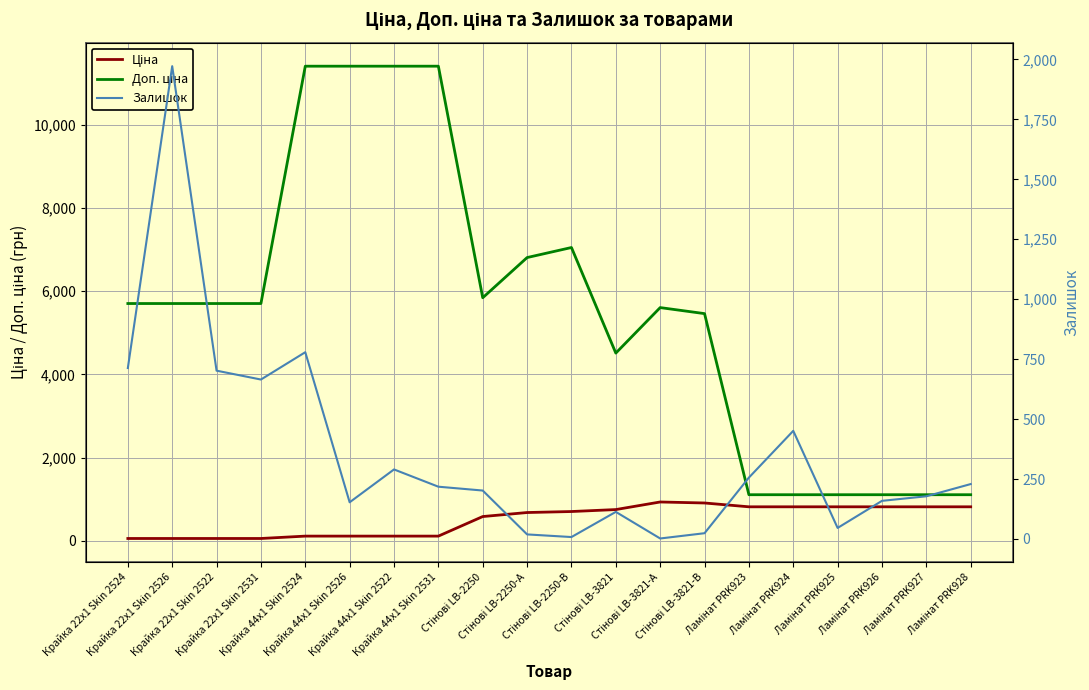

List the labels in order of Доп. ціна value, smallest first.

Ламінат PRK923, Ламінат PRK924, Ламінат PRK925, Ламінат PRK926, Ламінат PRK927, Ламінат PRK928, Стінові LB-3821, Стінові LB-3821-В, Стінові LB-3821-А, Крайка 22x1 Skin 2524, Крайка 22x1 Skin 2526, Крайка 22x1 Skin 2522, Крайка 22x1 Skin 2531, Стінові LB-2250, Стінові LB-2250-А, Стінові LB-2250-В, Крайка 44x1 Skin 2524, Крайка 44x1 Skin 2526, Крайка 44x1 Skin 2522, Крайка 44x1 Skin 2531